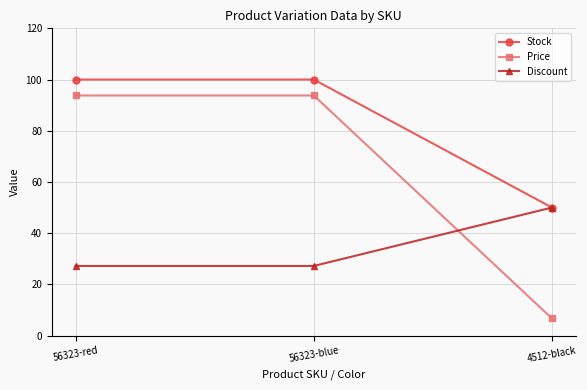

Where does the Price series first go above 93?

56323-red